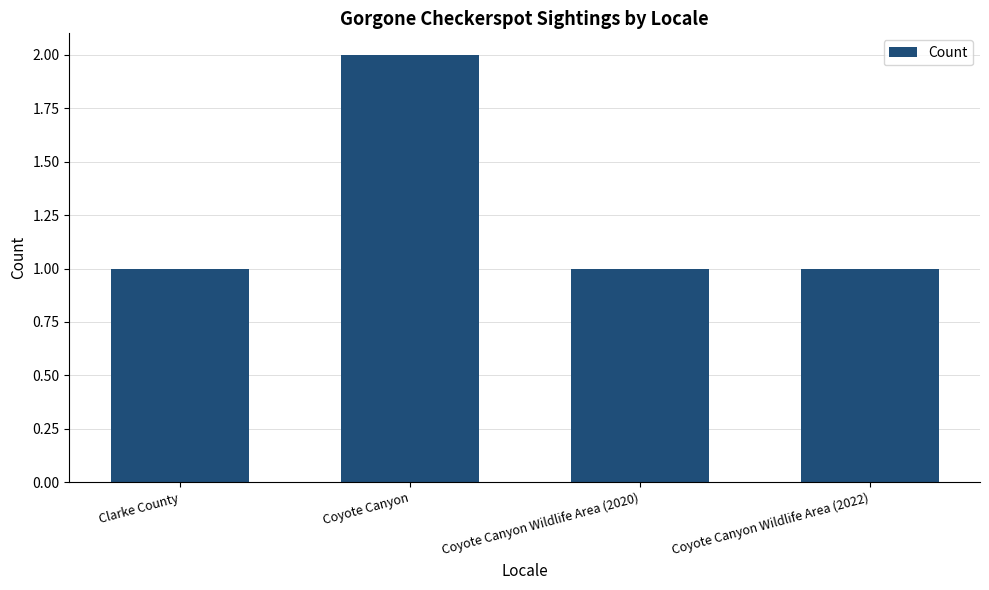

The value at Clarke County is 1. True or false?

True